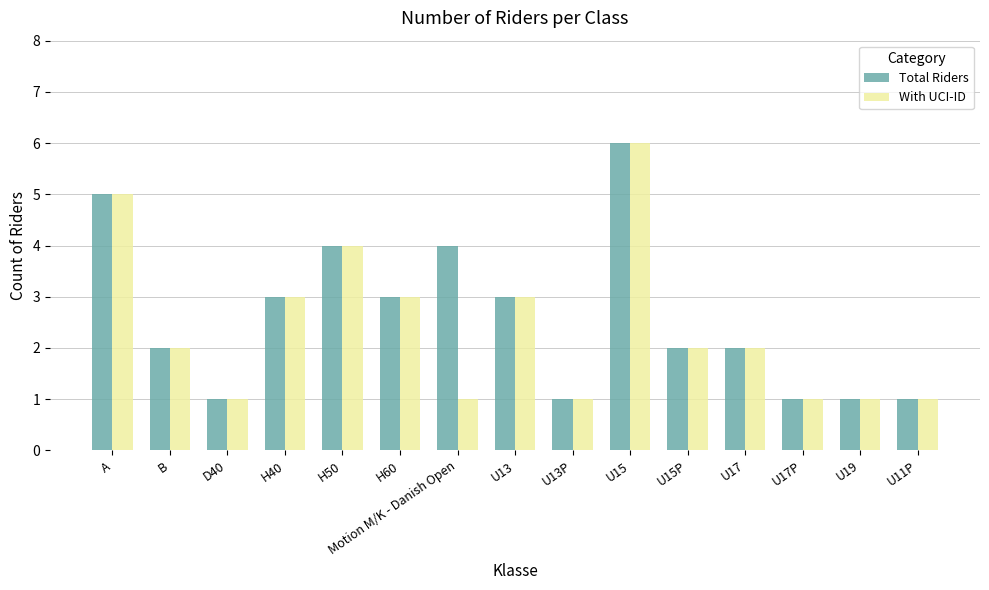

What are all the series names shown in the legend?

Total Riders, With UCI-ID